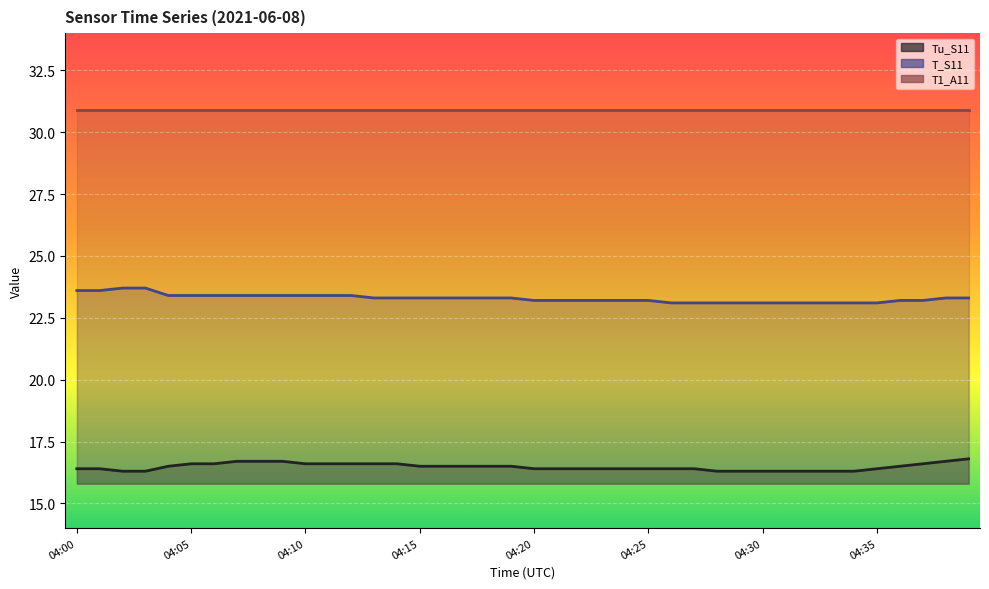

Which series has the widest spread of values?

T_S11